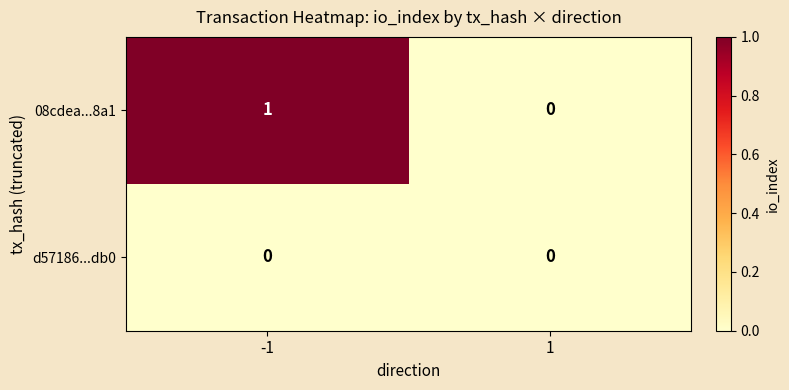

The value of d57186...db0 at -1 is 0. True or false?

True